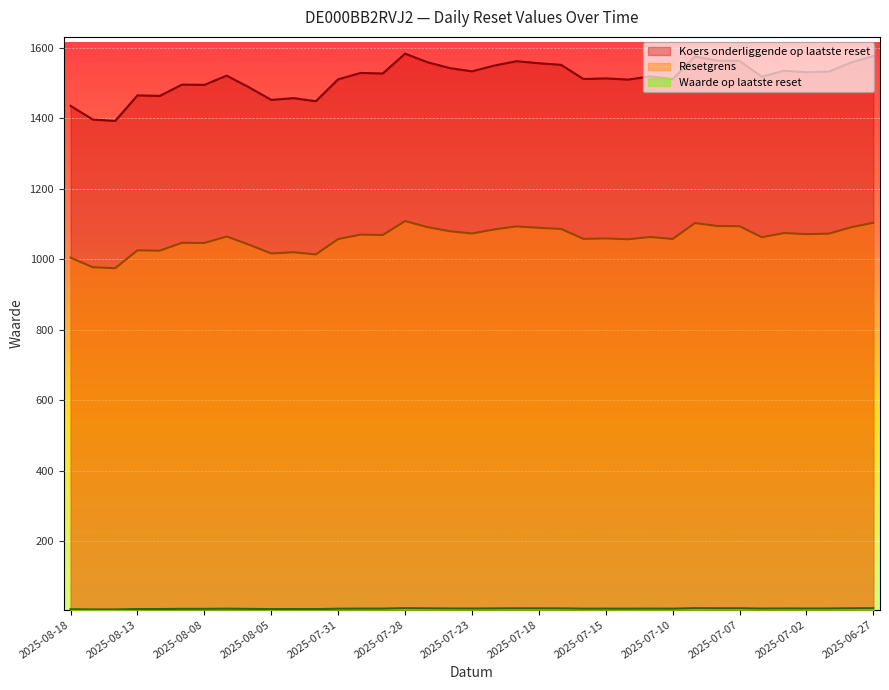

Which series has the largest total across all categories?

Koers onderliggende op laatste reset